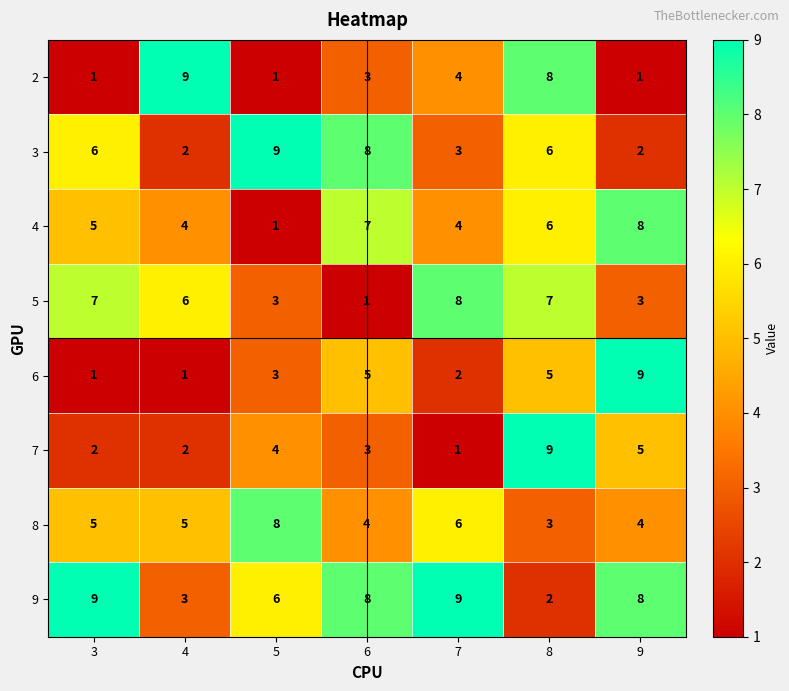

How many 9 values are between 3 and 9?

6